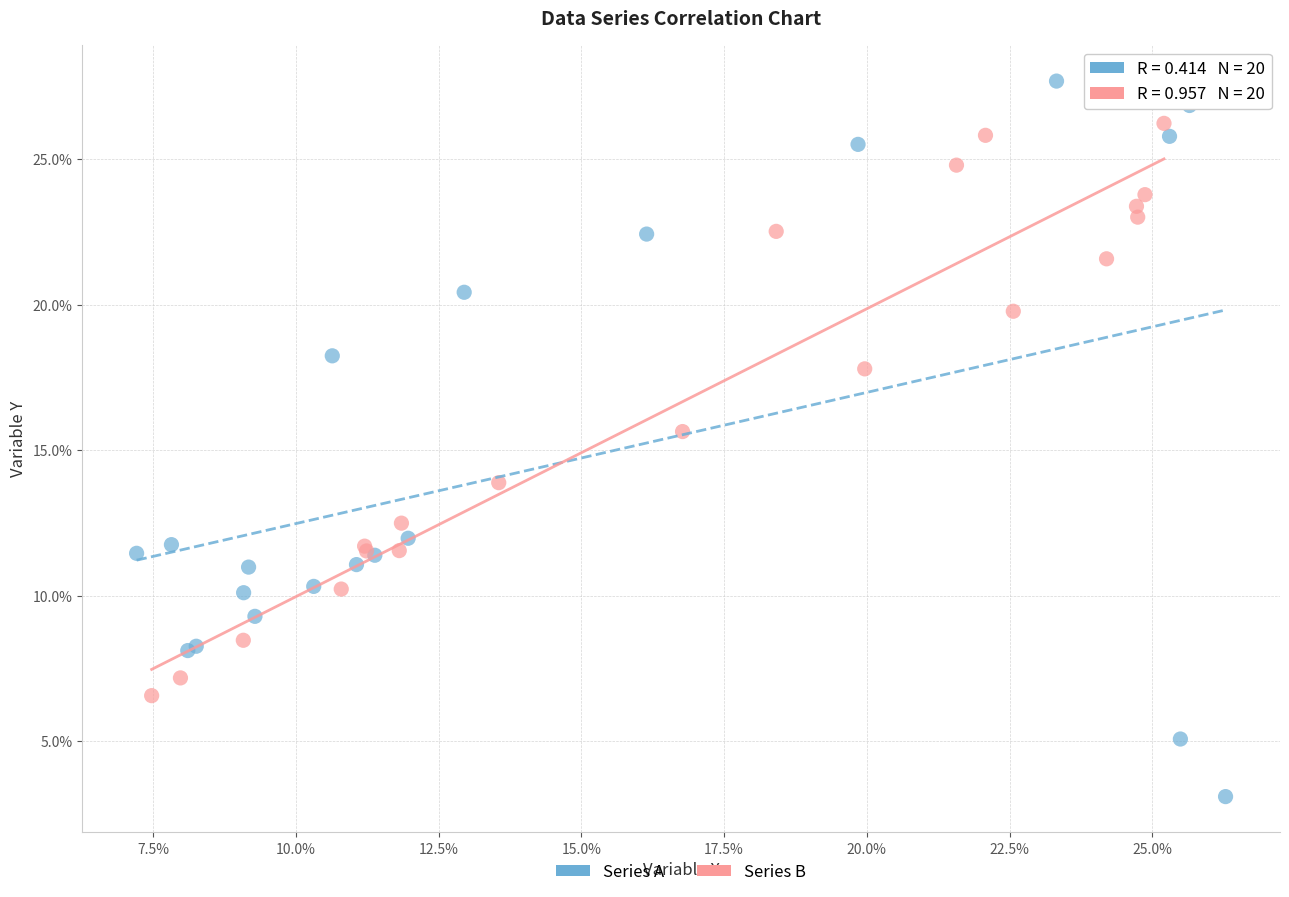

Which series contains the lowest Y value?

Series A